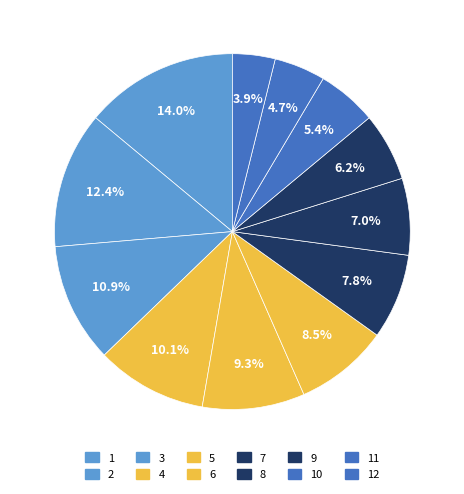

How many slices are in this pie chart?

12